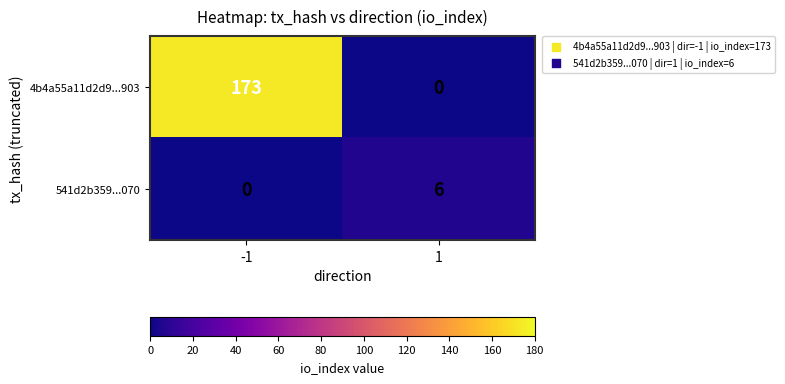

Reading right to left, what are all the values shown in this chart?

4b4a55a11d2d9...903: 1=0	-1=173
541d2b359...070: 1=6	-1=0